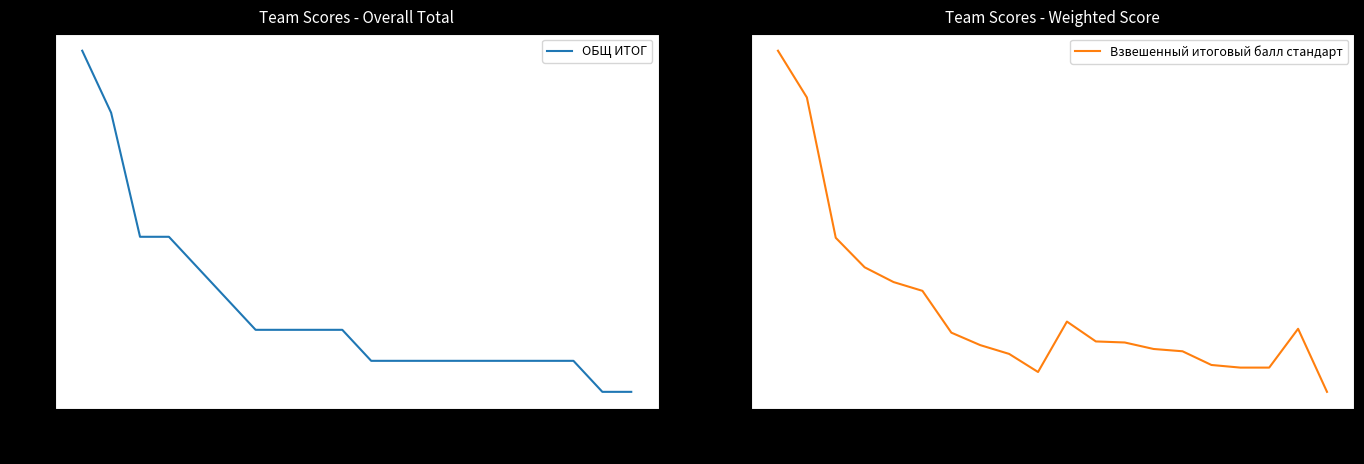

How many data points does each series have?

20